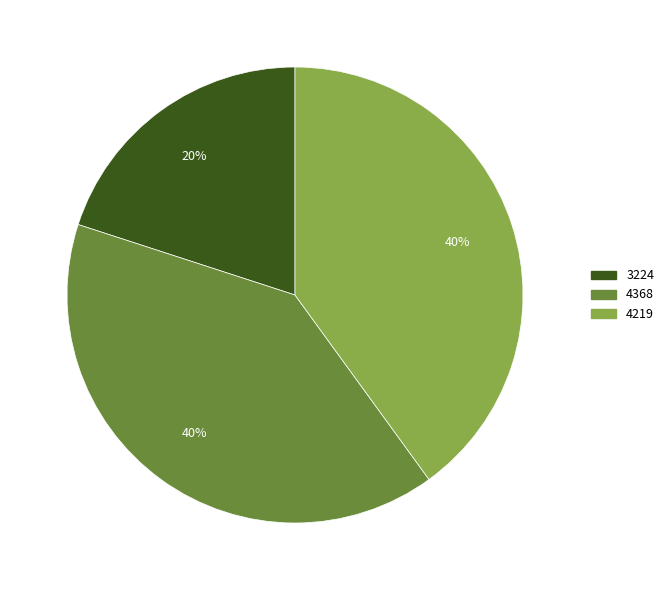

Is there a majority slice in this chart?

No